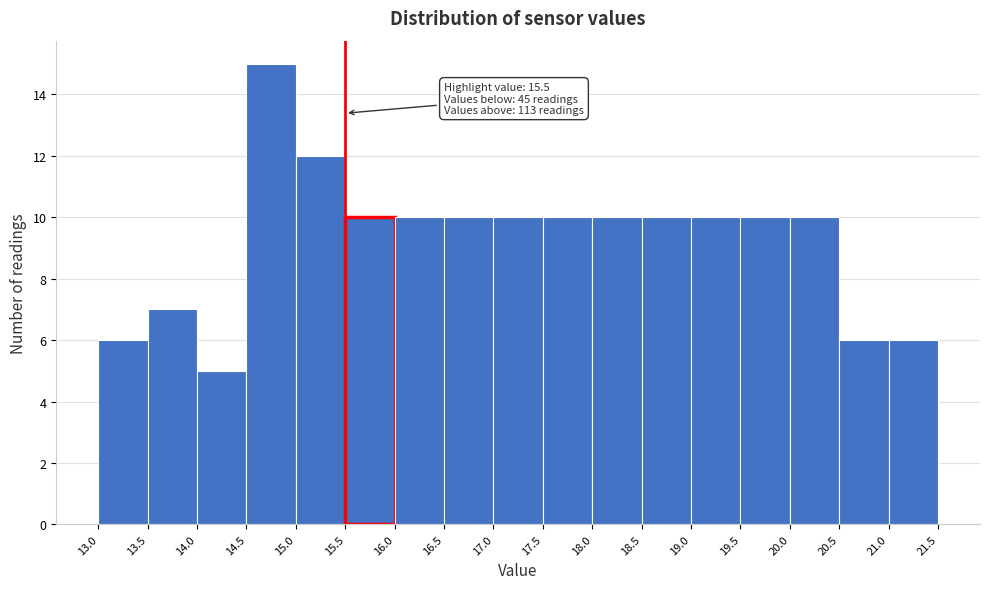

Over which range of the x-axis is the bar tallest?

14.5 to 15.0